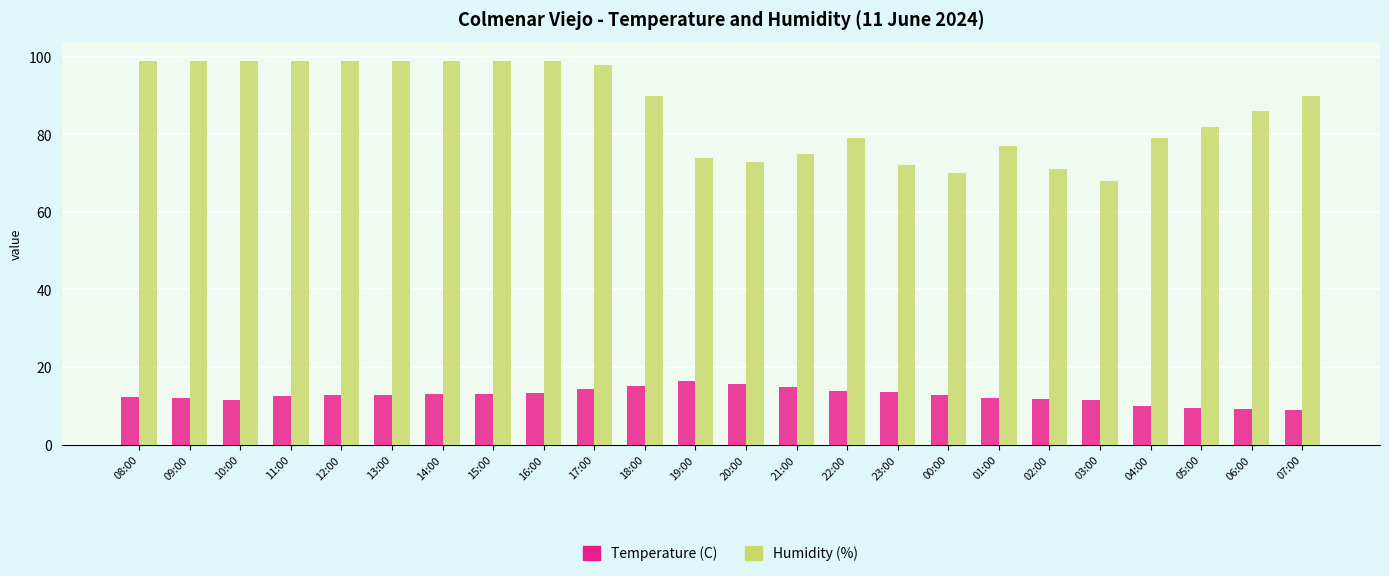

What is the maximum value shown in the chart?

99.0